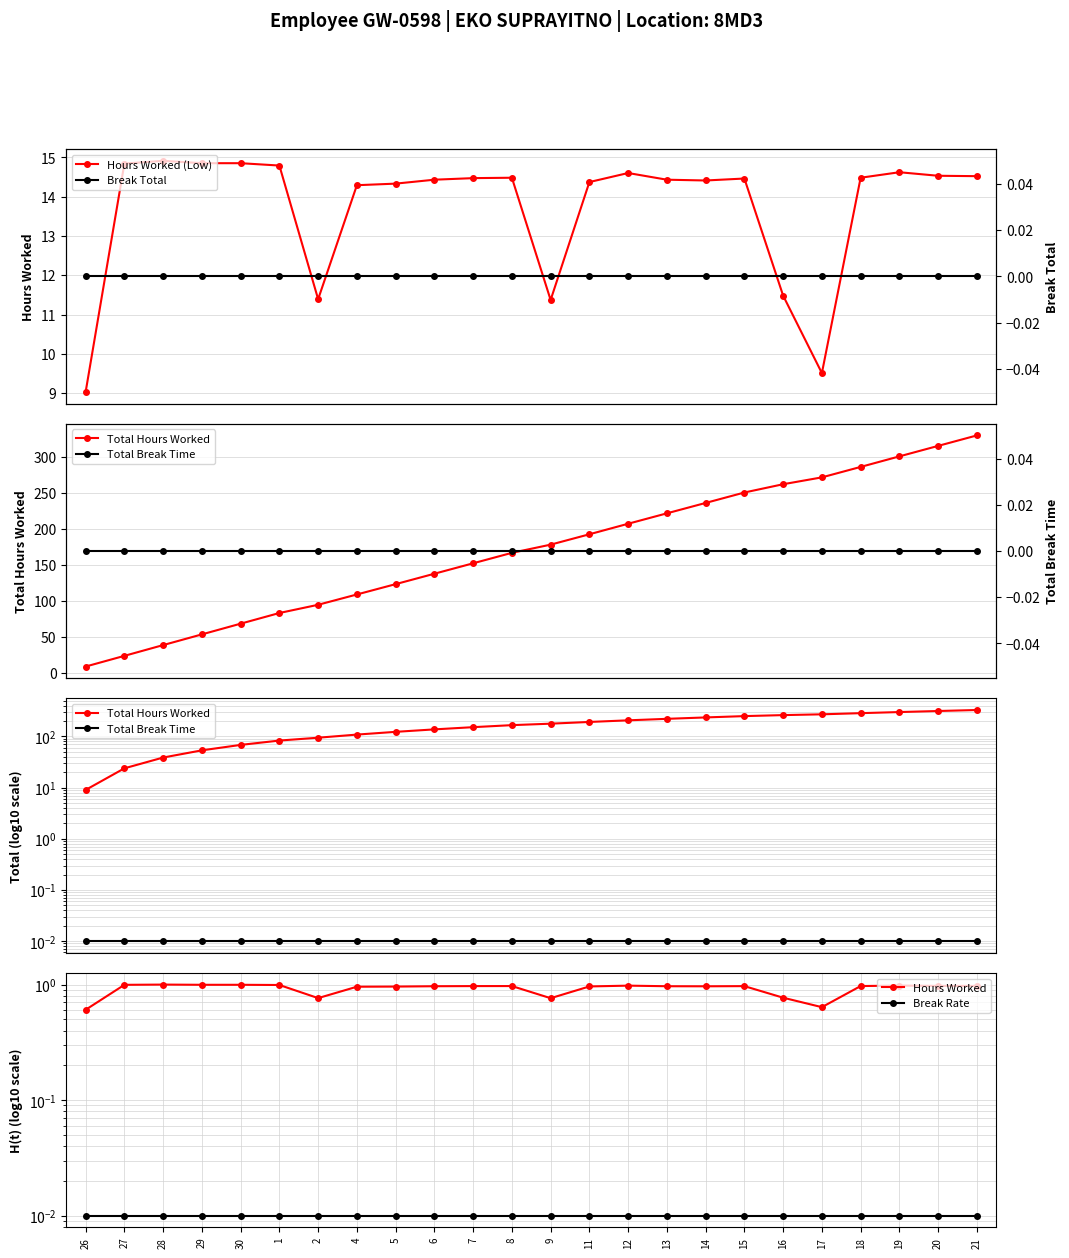

Which series changed the most between 2 and 21?

Total Hours Worked